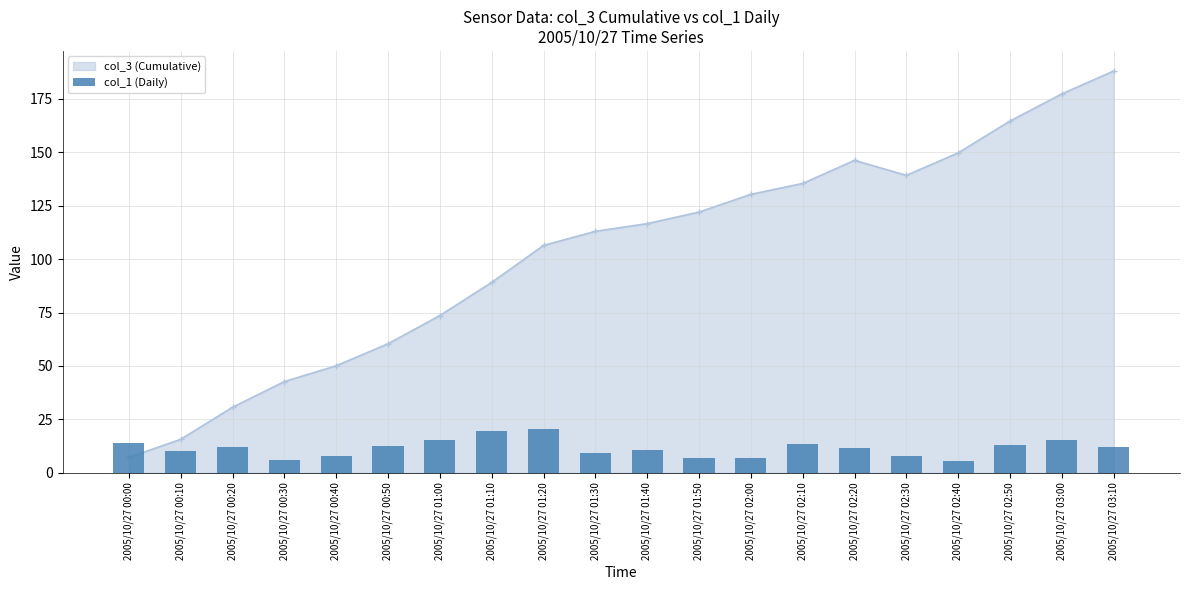

Is it true that the value at 2005/10/27 01:50 is 6.9?

True